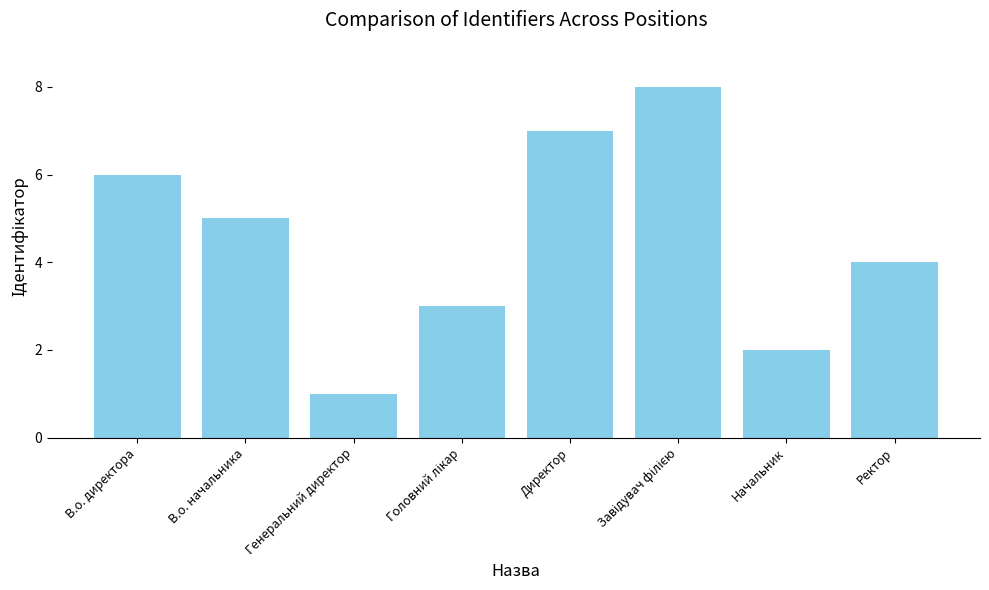

Reading left to right, transcribe all the data shown in this chart.

6	5	1	3	7	8	2	4